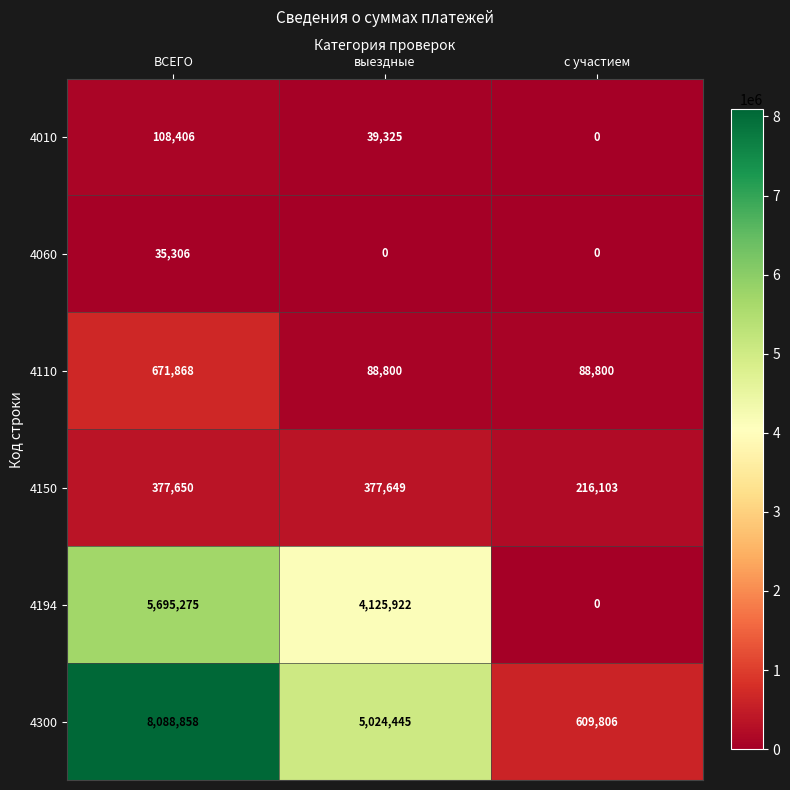

Read the 4300 value at ВСЕГО, to the nearest 50.

8088850